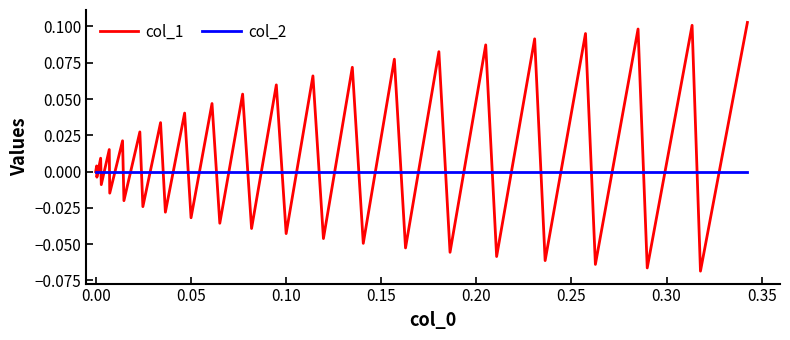

Which series ends up on top after the final intersection of col_2 and col_1?

col_1